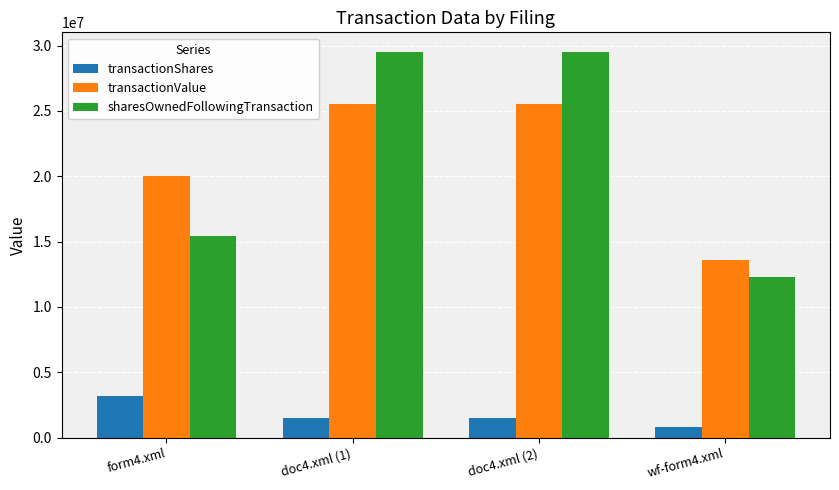

Which series has the largest range (max minus min)?

sharesOwnedFollowingTransaction